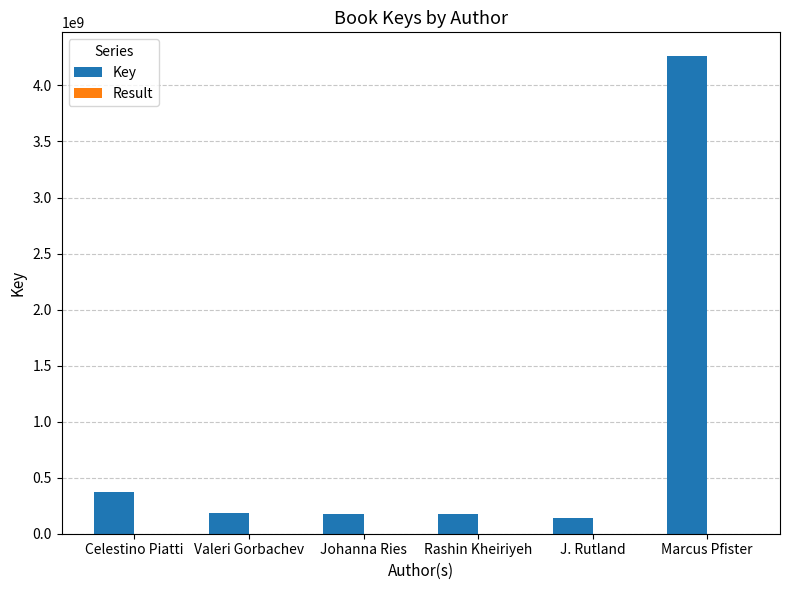

Which series has the widest spread of values?

Key